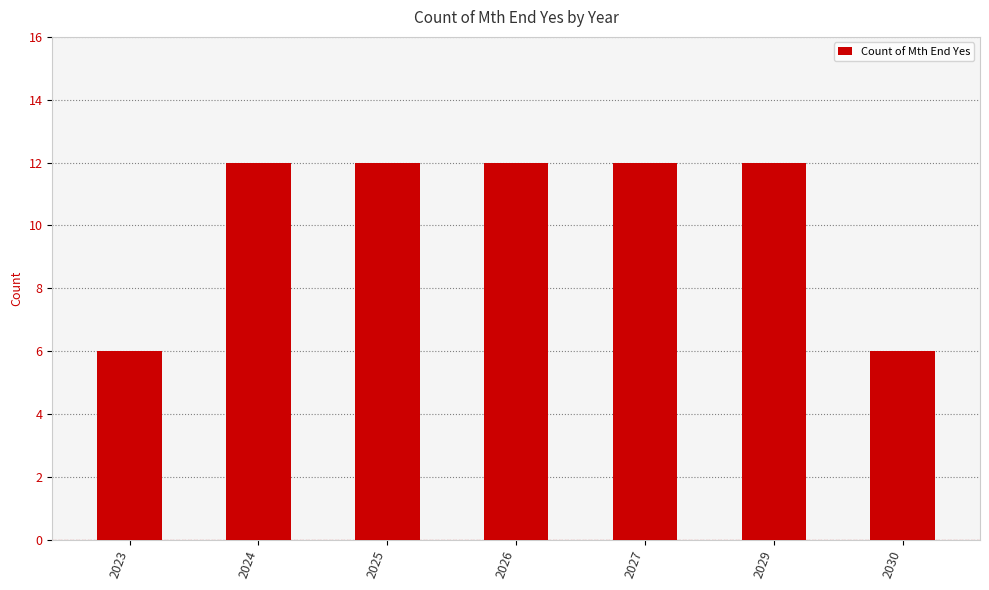

Are the bars grouped side by side (vs. stacked)?

No